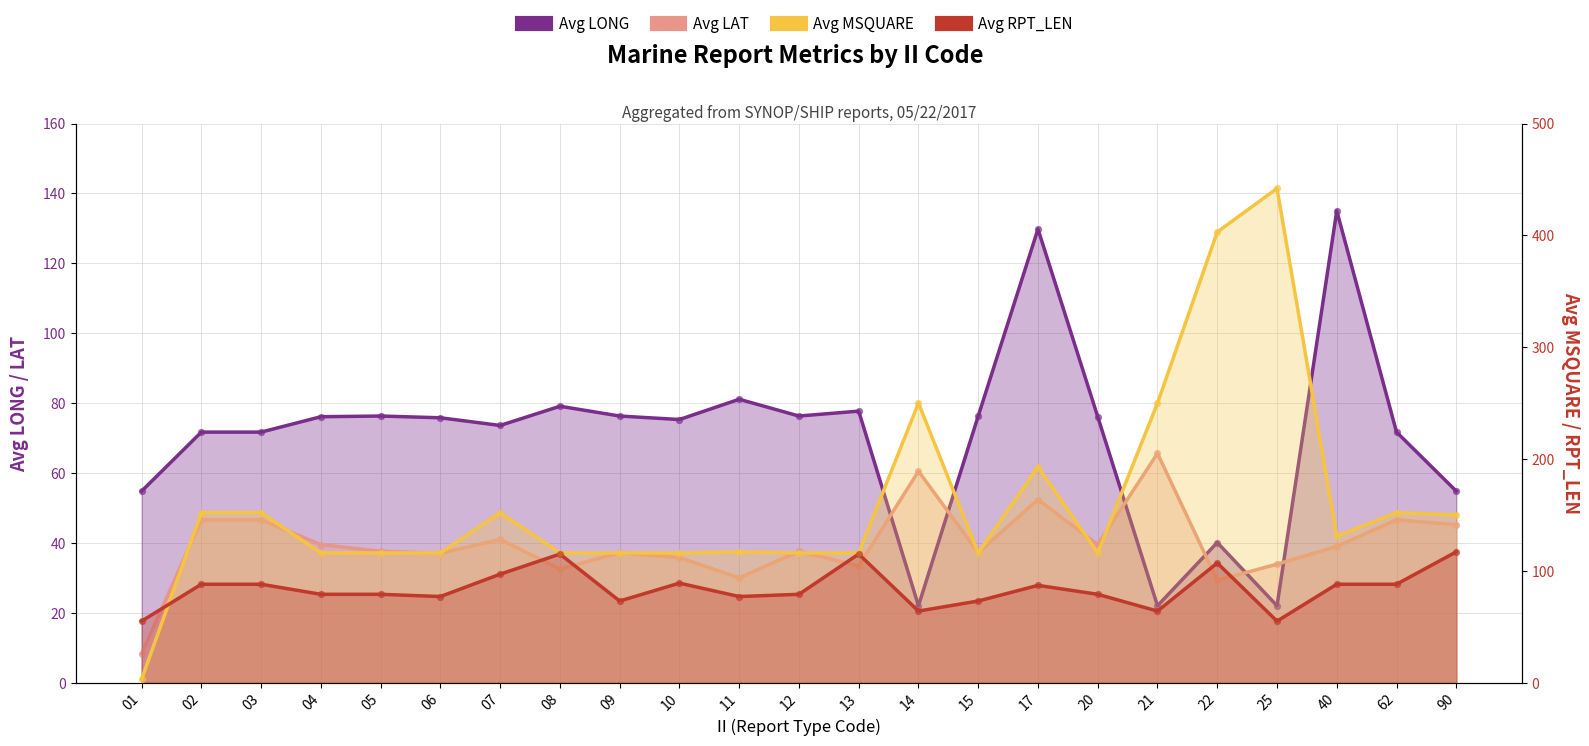

Which series has the widest spread of Y values?

Avg MSQUARE